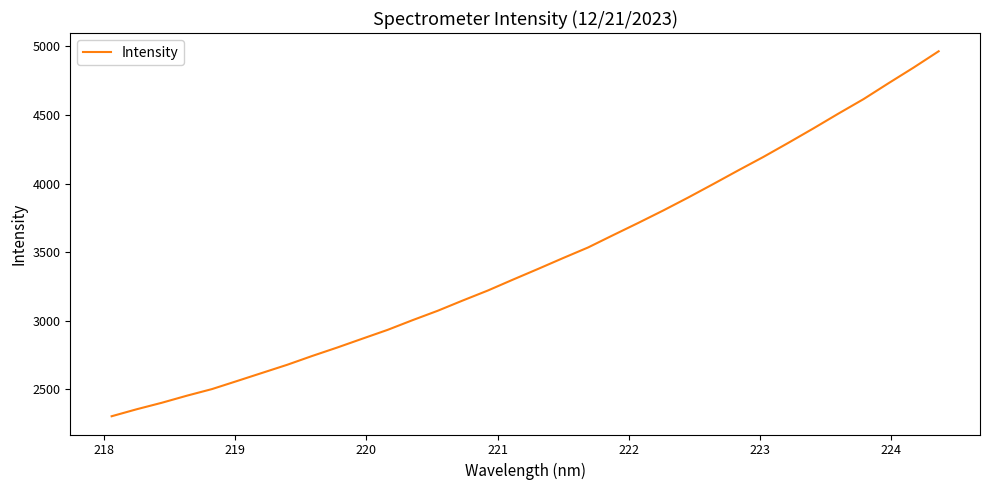

What is the minimum value shown in the chart?

2304.6